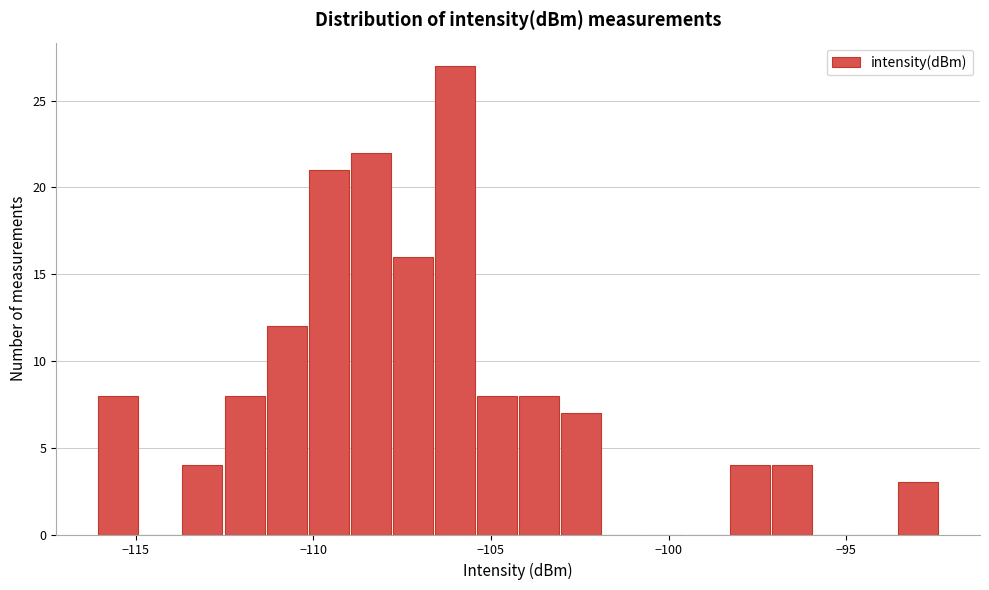

Around what value on the x-axis is the tallest bar? Give the approximate position of its centre, as read against the axis.

-106.0